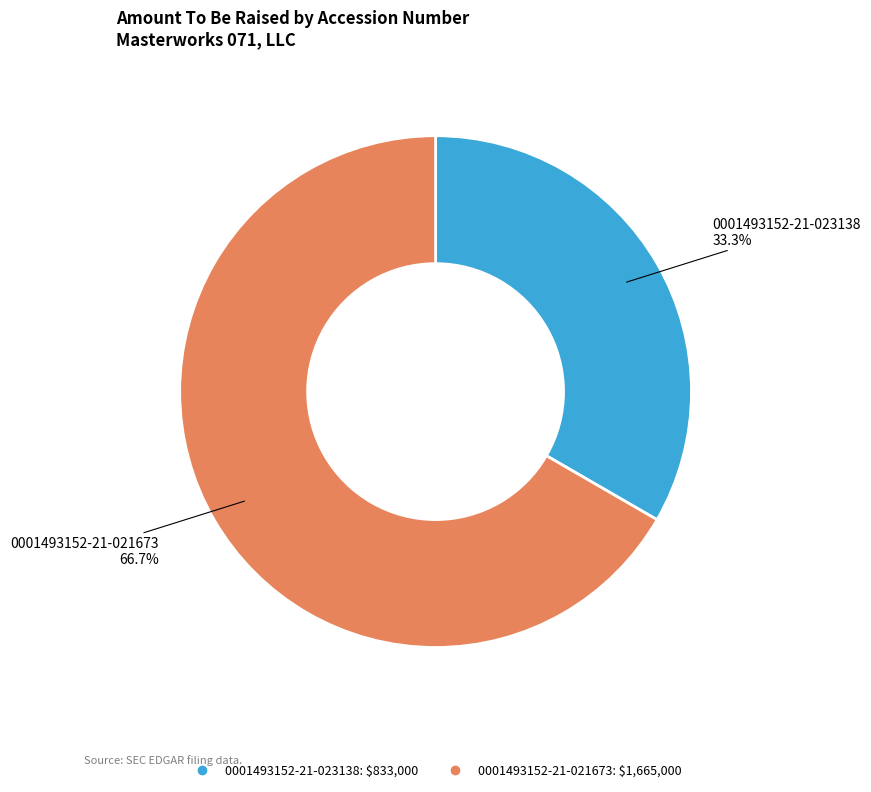

What is the smallest slice in the pie chart?

0001493152-21-023138